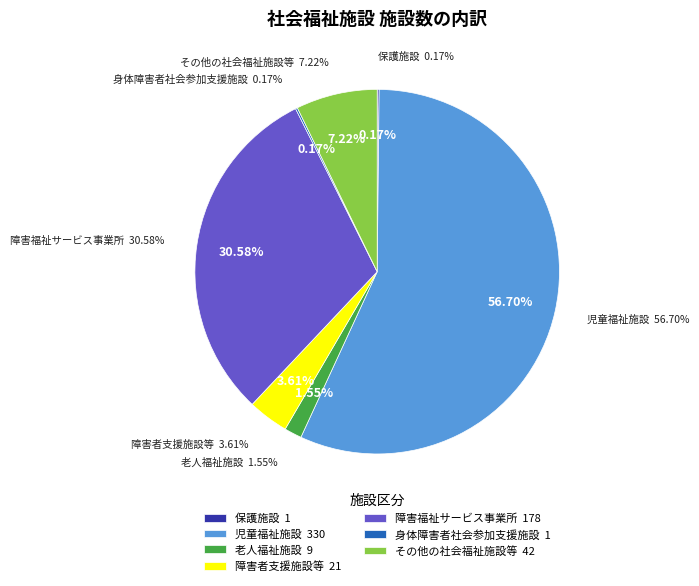

True or false: 保護施設 accounts for 0% of the total.

True